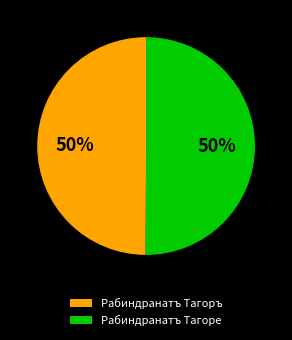

Is it true that Рабиндранатъ Тагоръ is 37% of the pie?

False